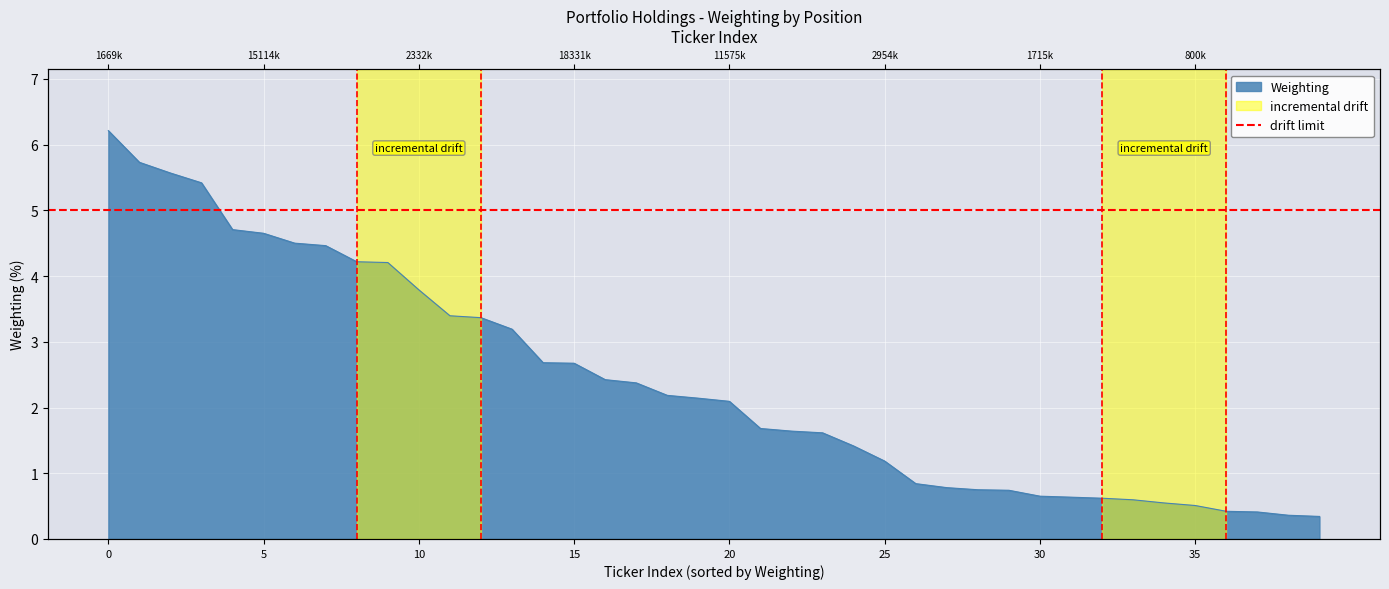

How many values are below 2?

19